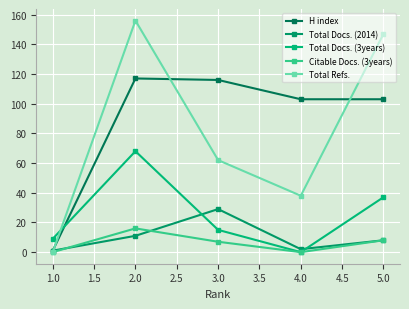

What is the spread (max minus min) of values at 5.0?

139